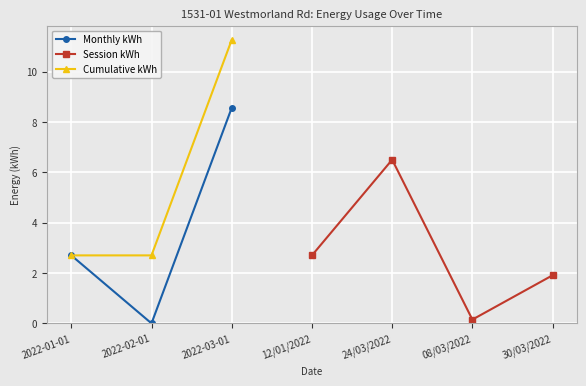

How many positive values are there?

2